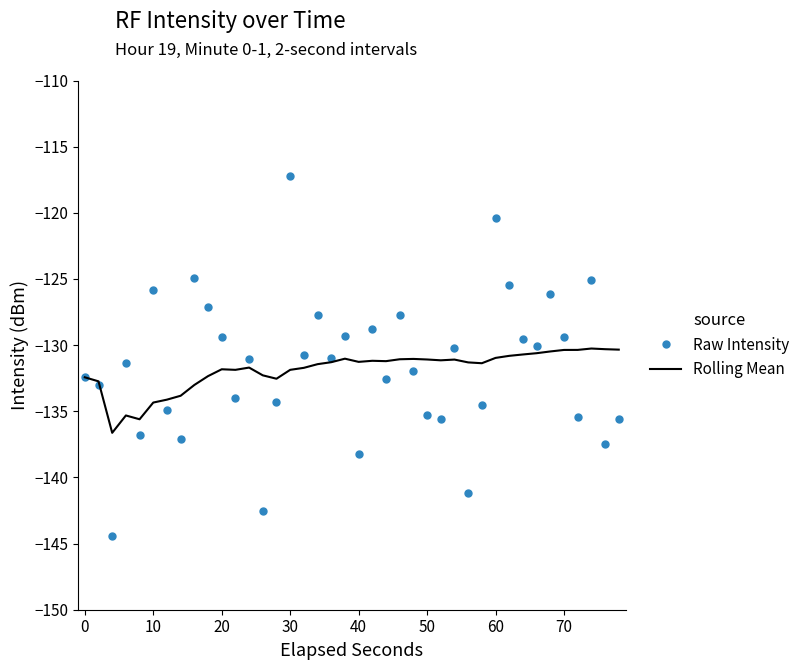

List the series in order of their peak value, lowest first.

Rolling Mean, Raw Intensity